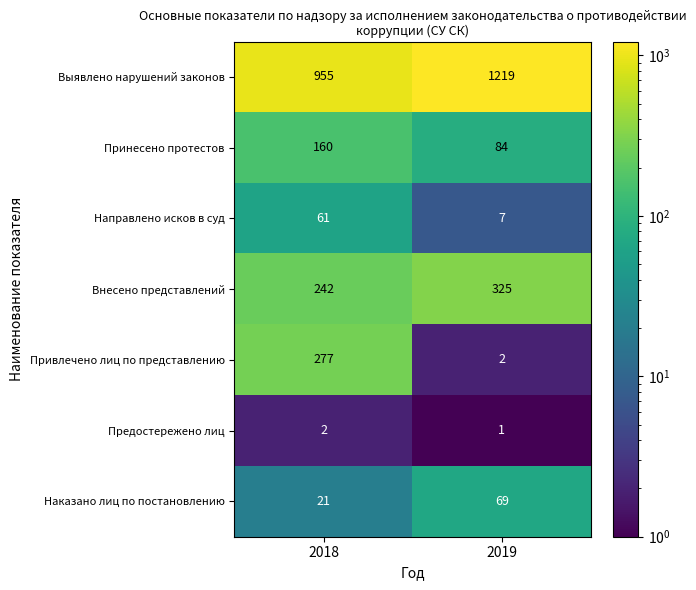

True or false: Внесено представлений has a value of 143 at 2019.

False